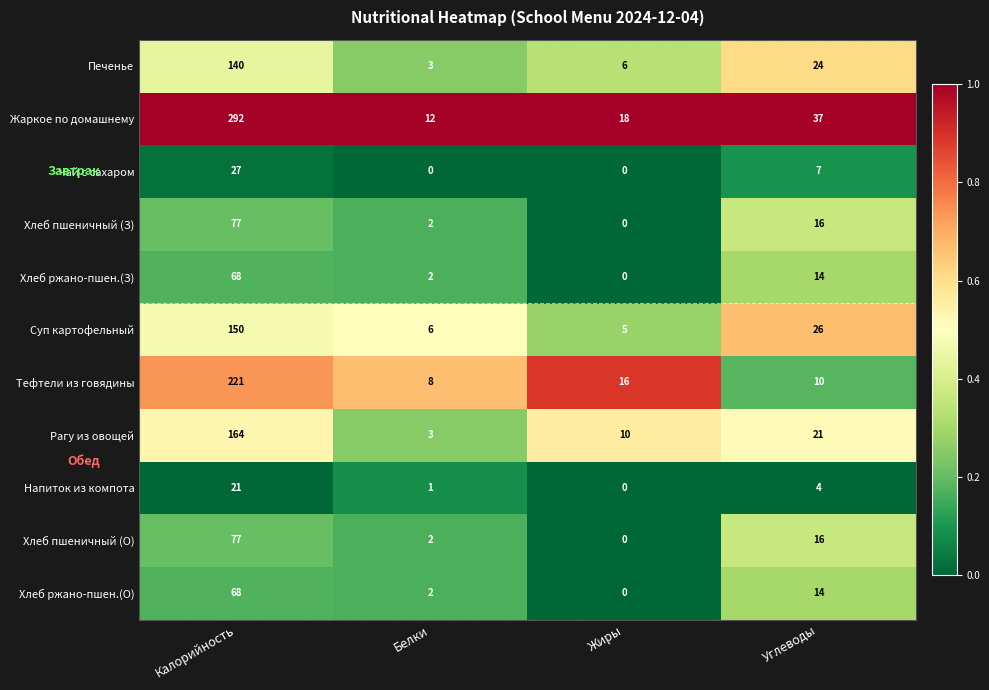

What is the total value across all series at Углеводы?

189